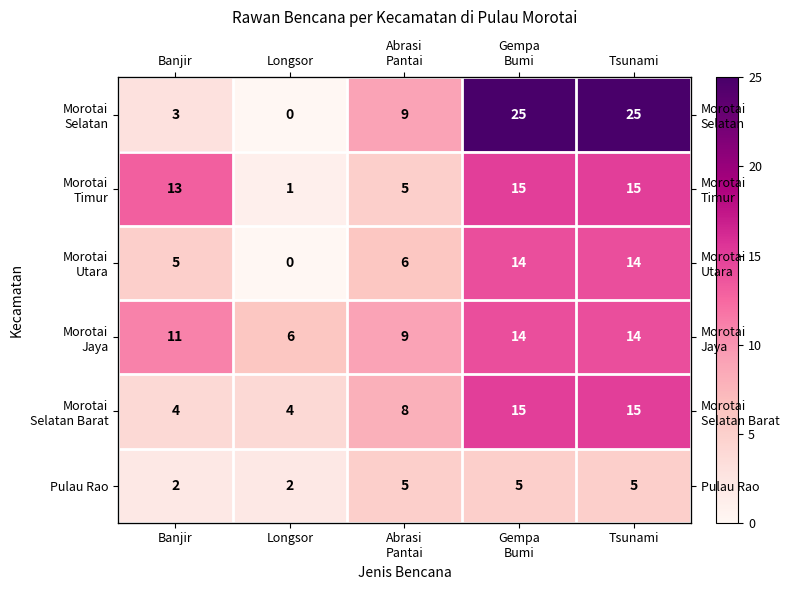

At which category is the sum across all series the highest?

Gempa
Bumi